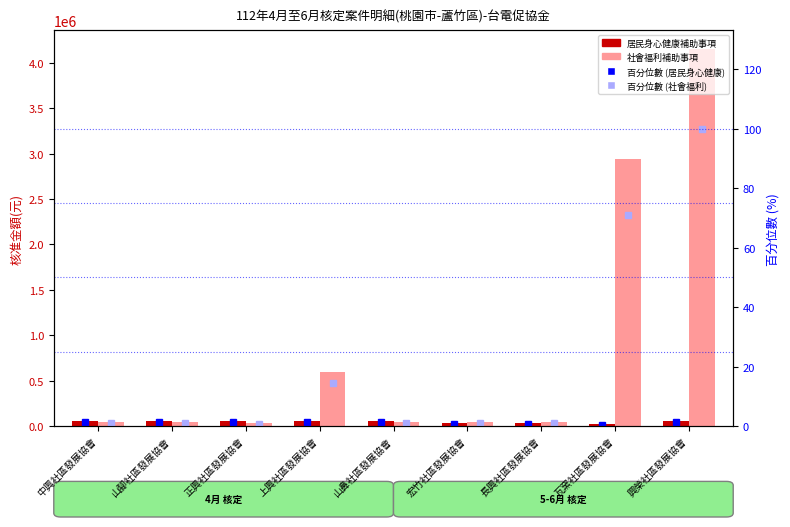

Which series has the largest total across all categories?

社會福利補助事項